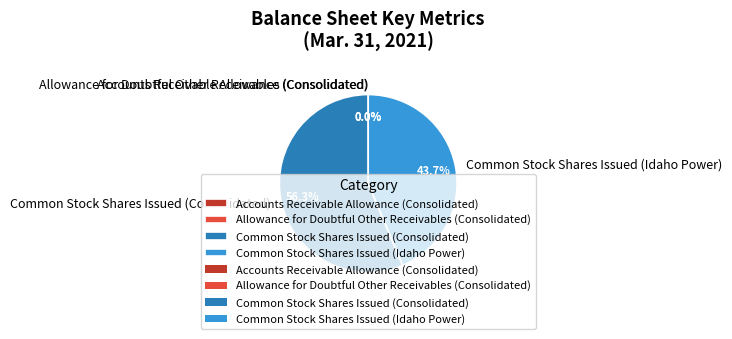

Is there any slice that represents more than half of the pie?

Yes